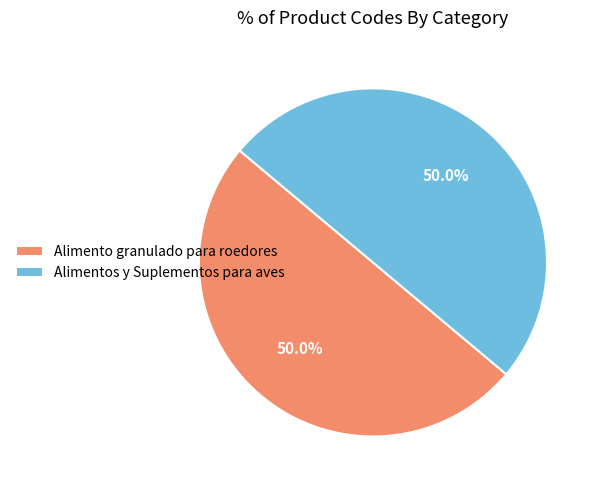

To the nearest percent, what is the average slice percentage?

50%